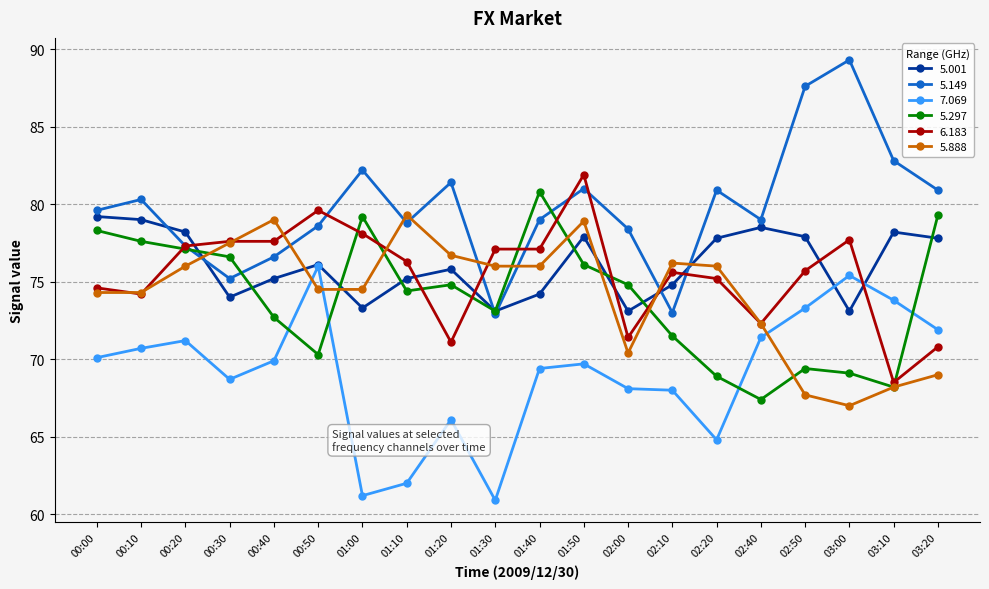

True or false: 5.297 has more than 0 points higher than both neighbors.

True